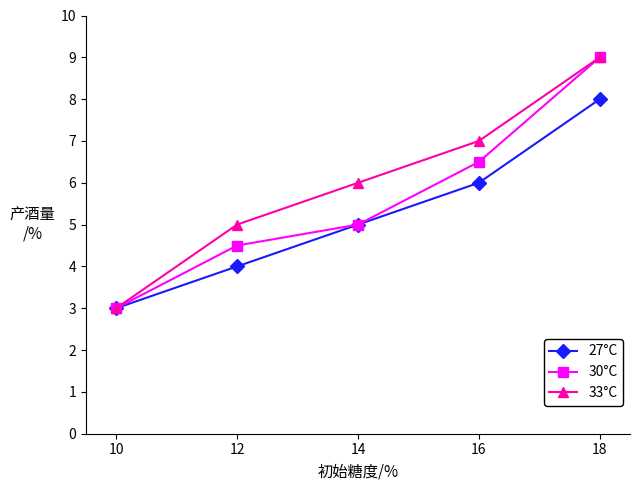

What is the highest value of the 30°C series?

9.0